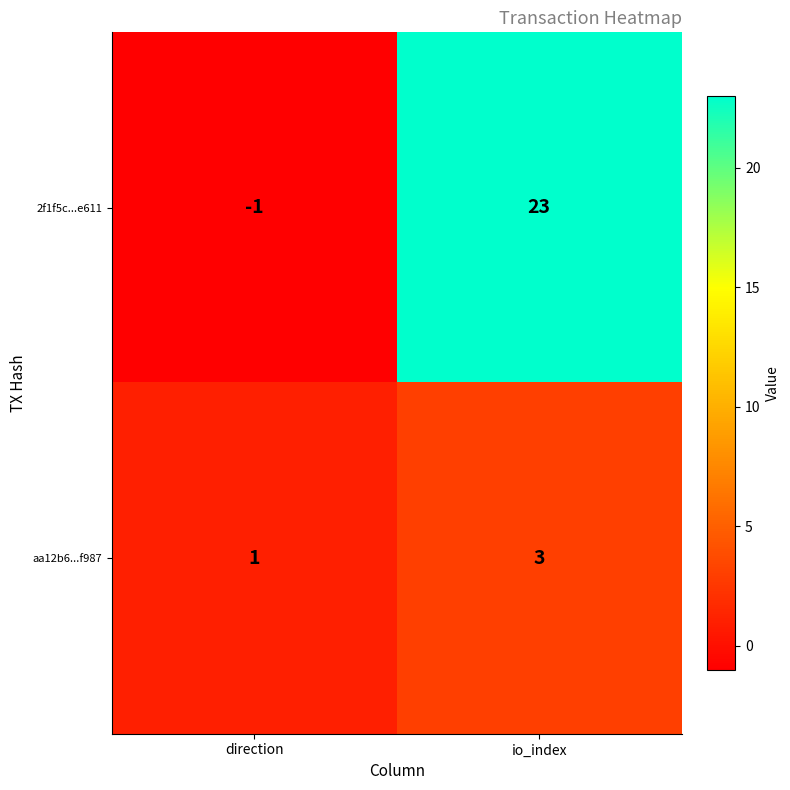

Read the 2f1f5c...e611 value at io_index, to the nearest 5.

25